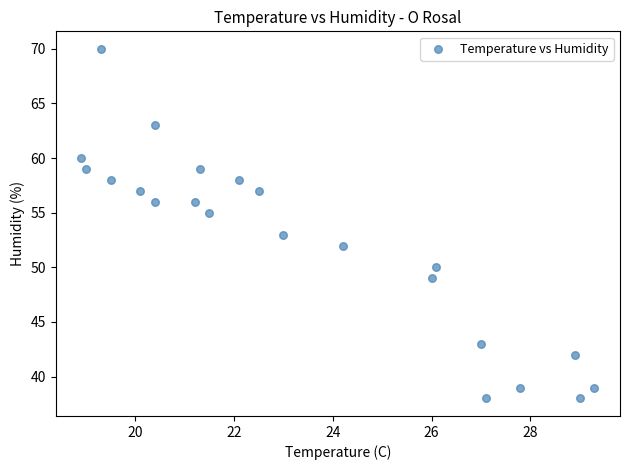

What is the range of Y values (max minus min)?

32